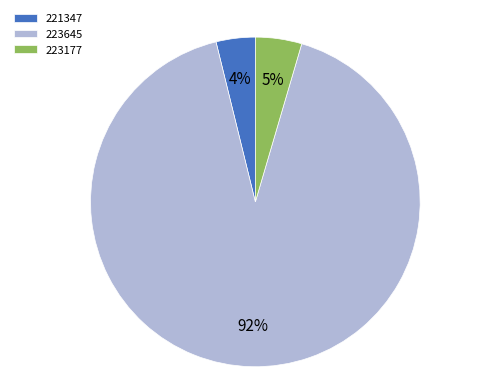

How many slices are in this pie chart?

3